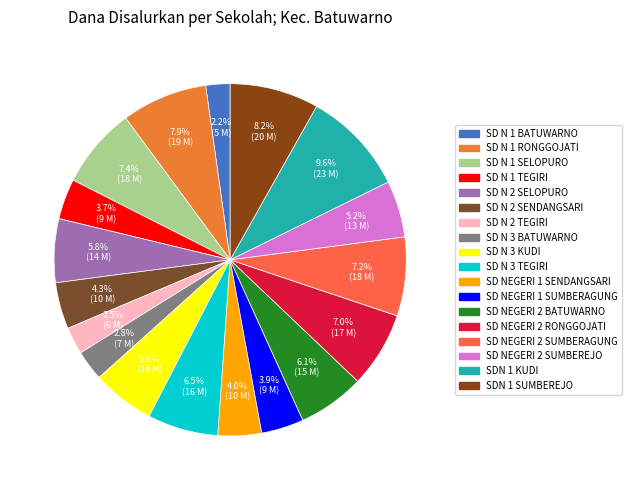

Rank the categories by value from highest to lowest.

SDN 1 KUDI, SDN 1 SUMBEREJO, SD N 1 RONGGOJATI, SD N 1 SELOPURO, SD NEGERI 2 SUMBERAGUNG, SD NEGERI 2 RONGGOJATI, SD N 3 TEGIRI, SD NEGERI 2 BATUWARNO, SD N 2 SELOPURO, SD N 3 KUDI, SD NEGERI 2 SUMBEREJO, SD N 2 SENDANGSARI, SD NEGERI 1 SENDANGSARI, SD NEGERI 1 SUMBERAGUNG, SD N 1 TEGIRI, SD N 3 BATUWARNO, SD N 2 TEGIRI, SD N 1 BATUWARNO